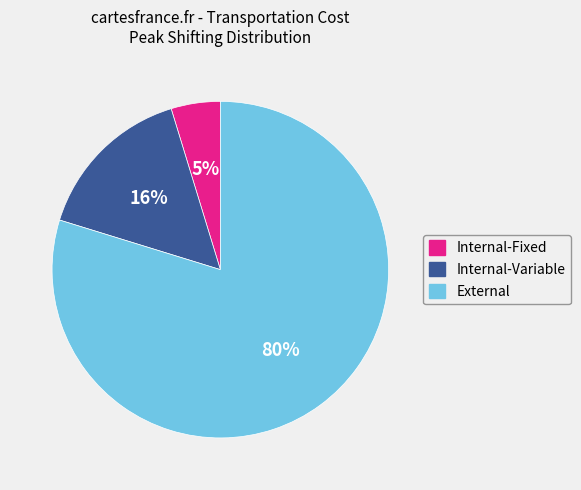

True or false: External accounts for 89% of the total.

False